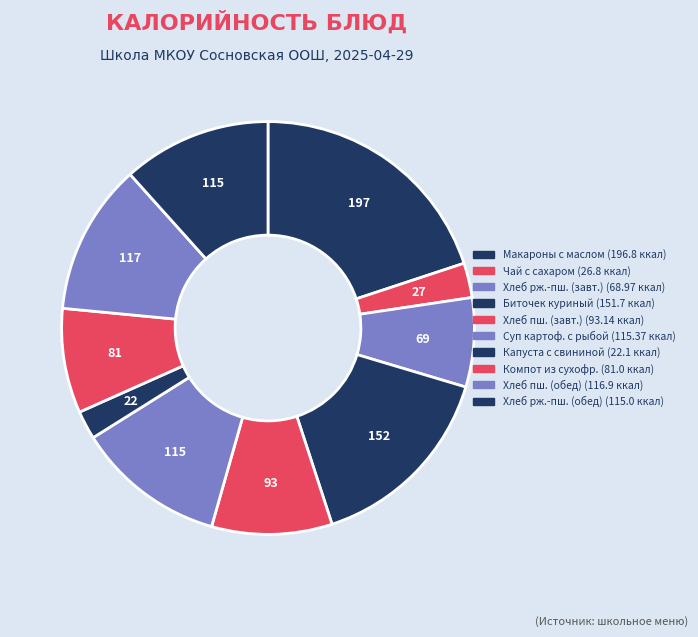

To the nearest percent, what is the difference between the largest and smallest slice percentages?

18%